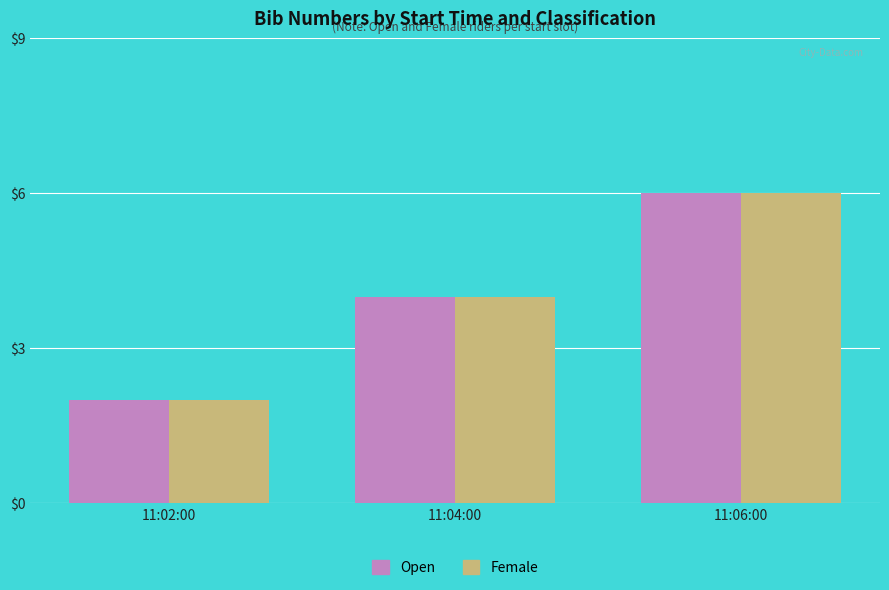

Where is Open nearest to the value 4?

11:04:00